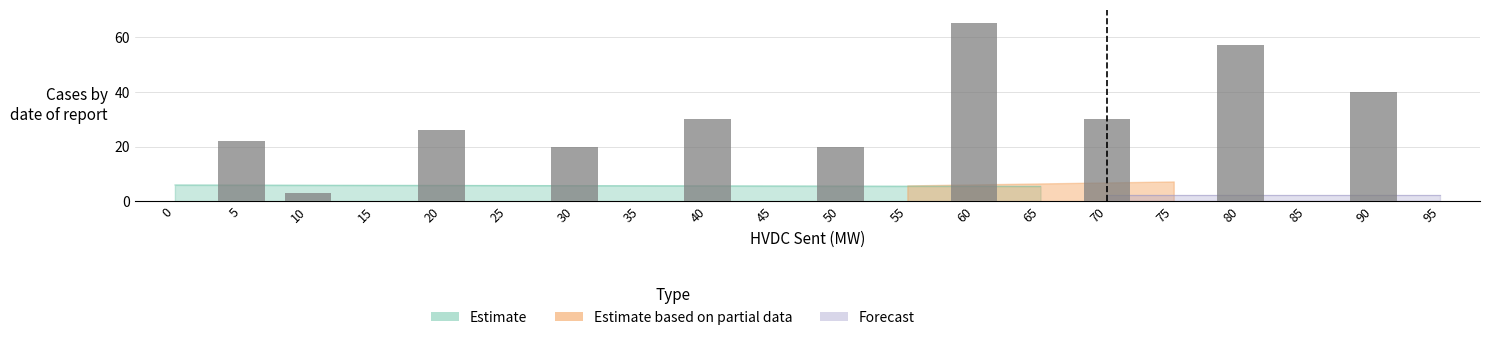

The value at 95 is -25. True or false?

False